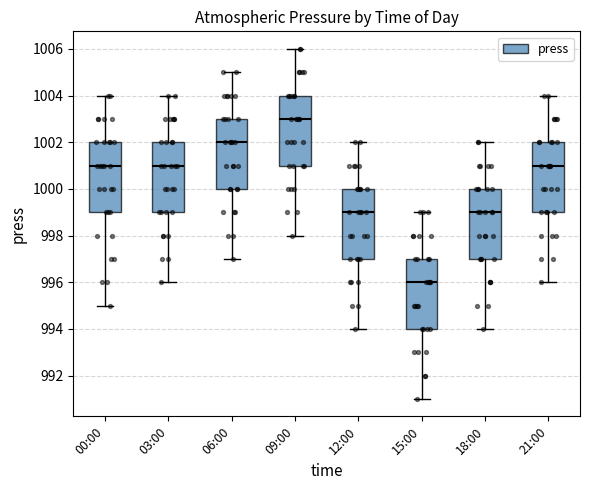

Which box's median line is the highest?

09:00